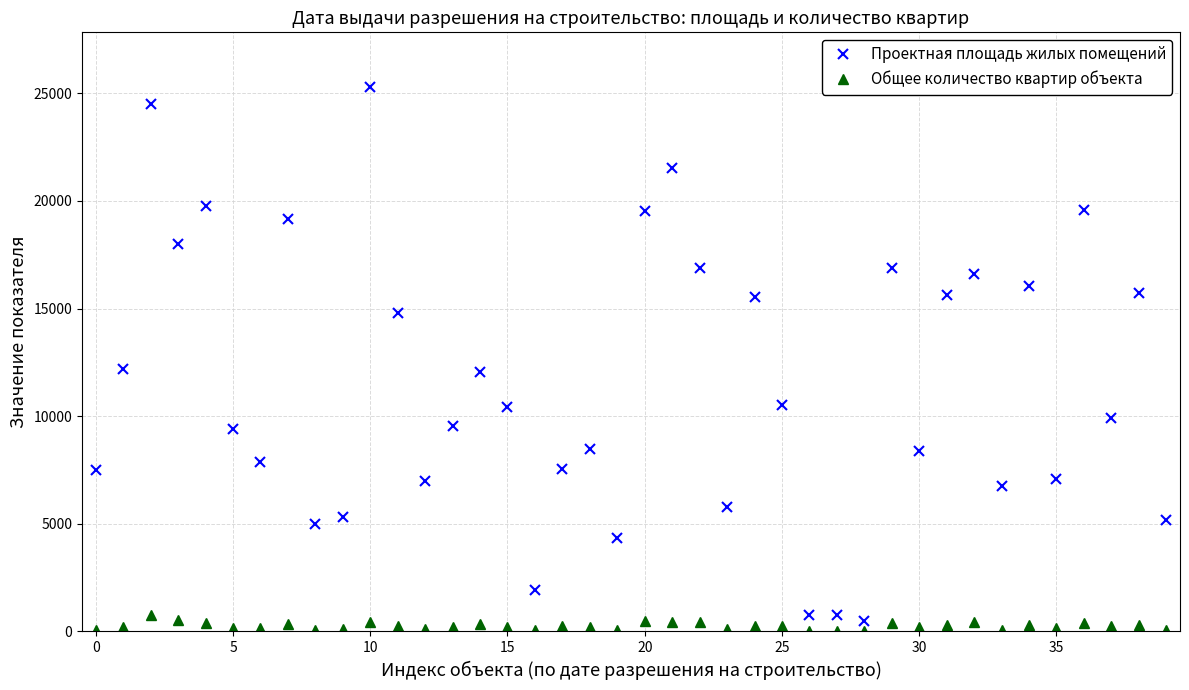

How many lines are shown in the chart?

2